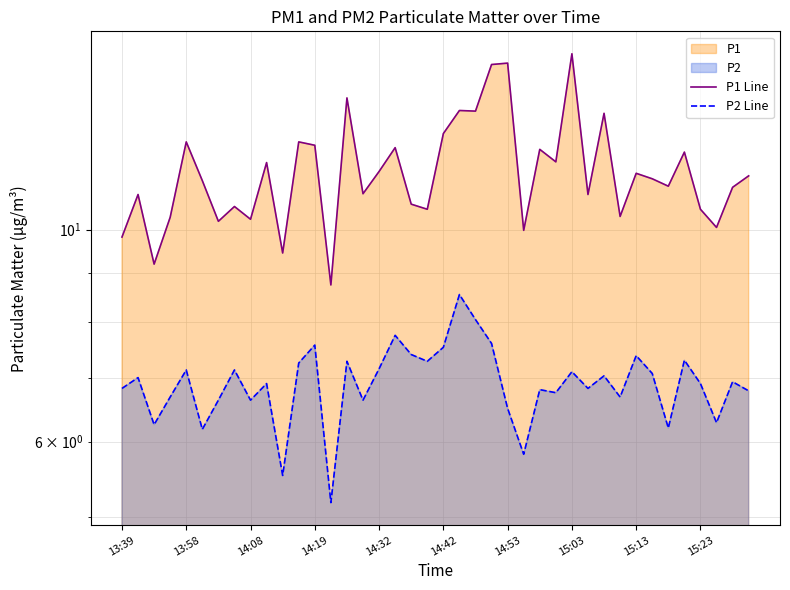

How many series are shown in this chart?

2